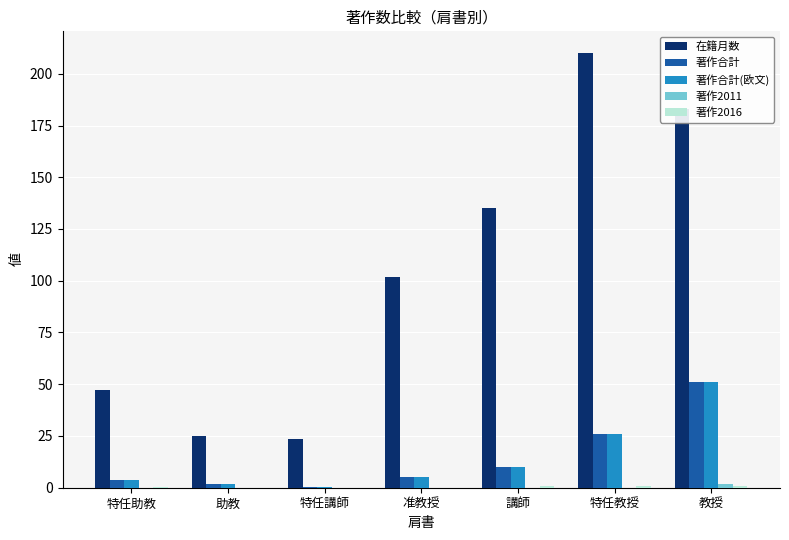

Is it true that 在籍月数 equals 135.0 at 講師?

True